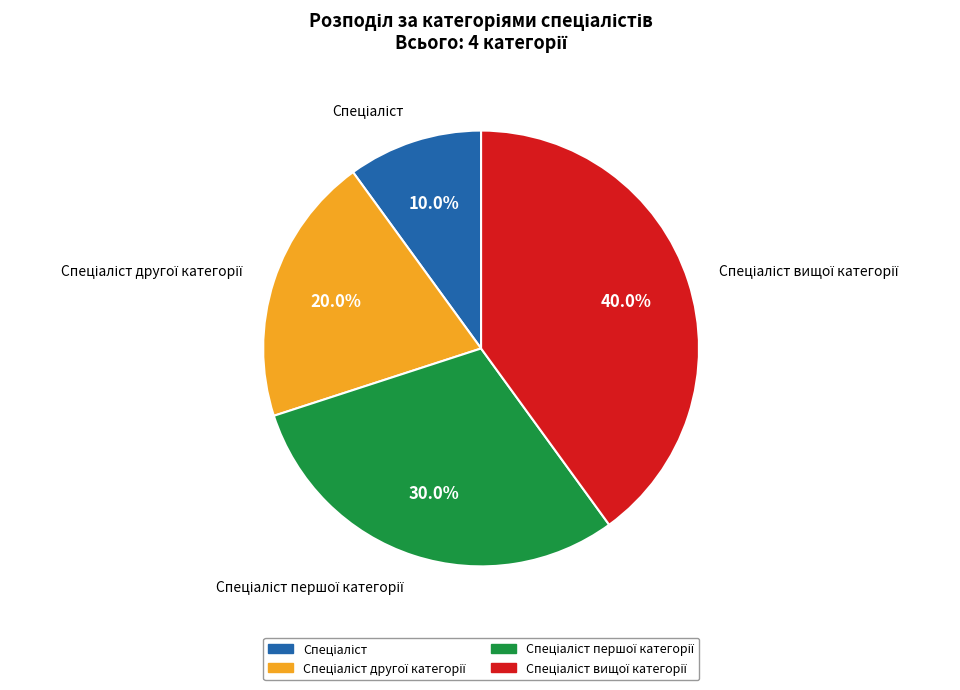

Does any single category account for the majority?

No